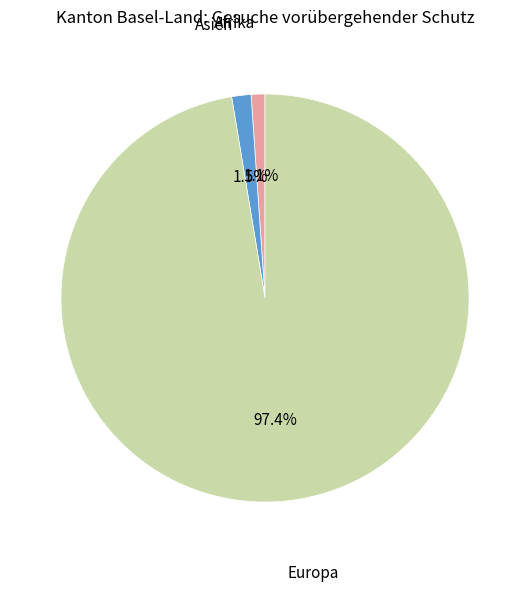

How many segments does this pie chart have?

3